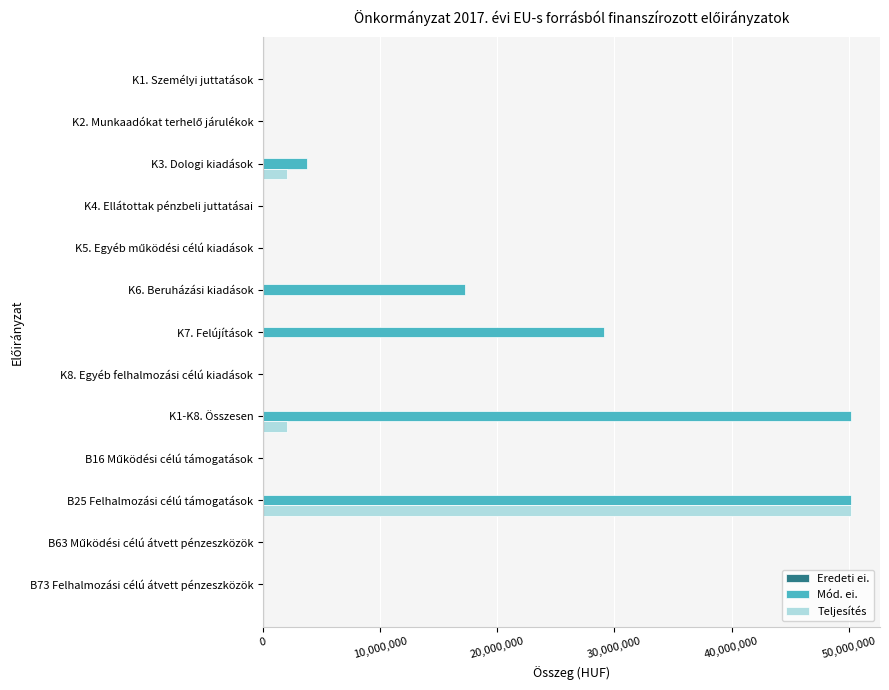

At which category is the sum across all series the highest?

B25 Felhalmozási célú támogatások